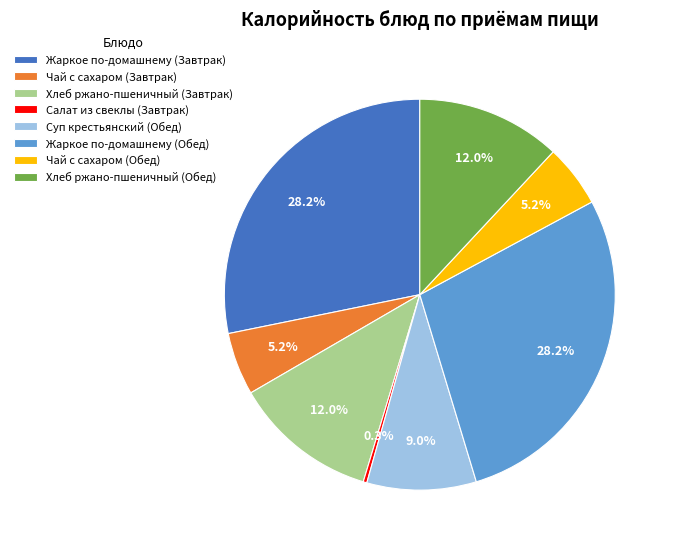

To the nearest percent, what is the difference between the Чай с сахаром (Обед) and Жаркое по-домашнему (Завтрак) slice percentages?

23%